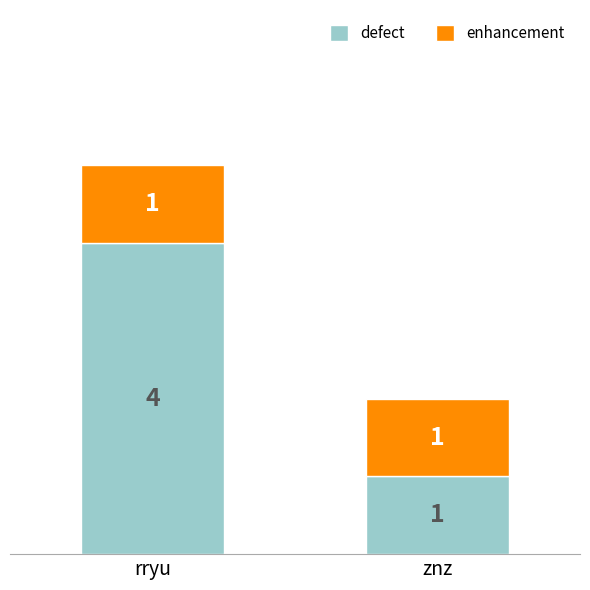

What is the sum of all defect values?

5